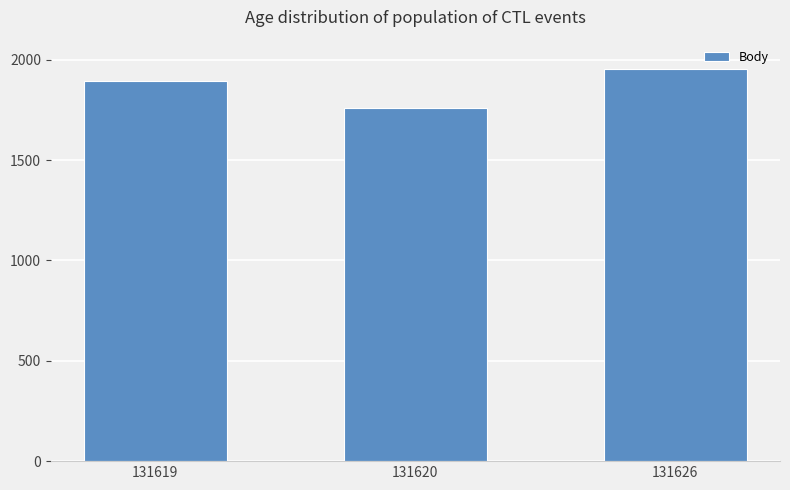

Does the chart contain stacked bars?

No